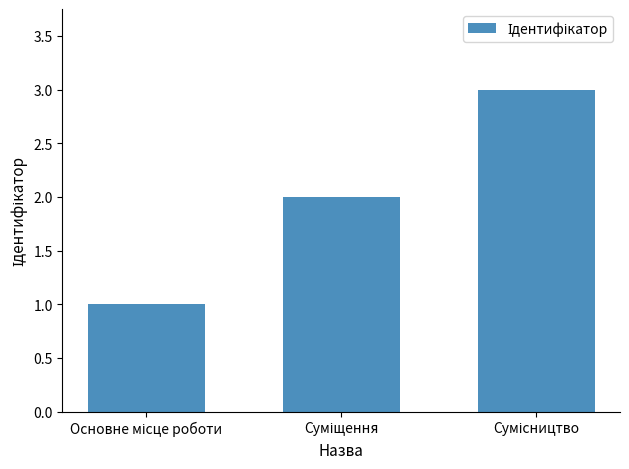

What is the greatest value displayed?

3